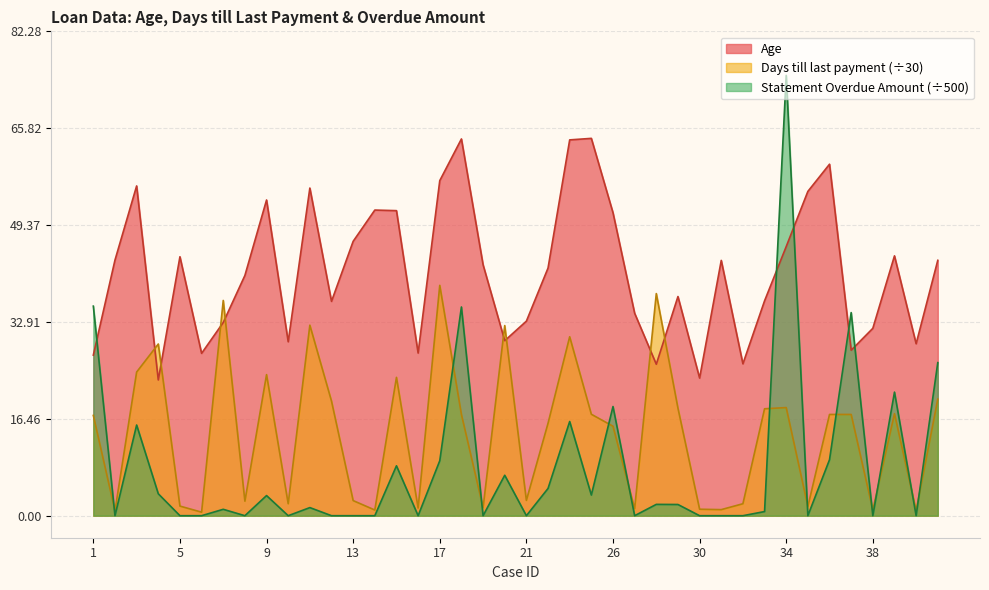

At how many categories does at least one series exceed 72?

1